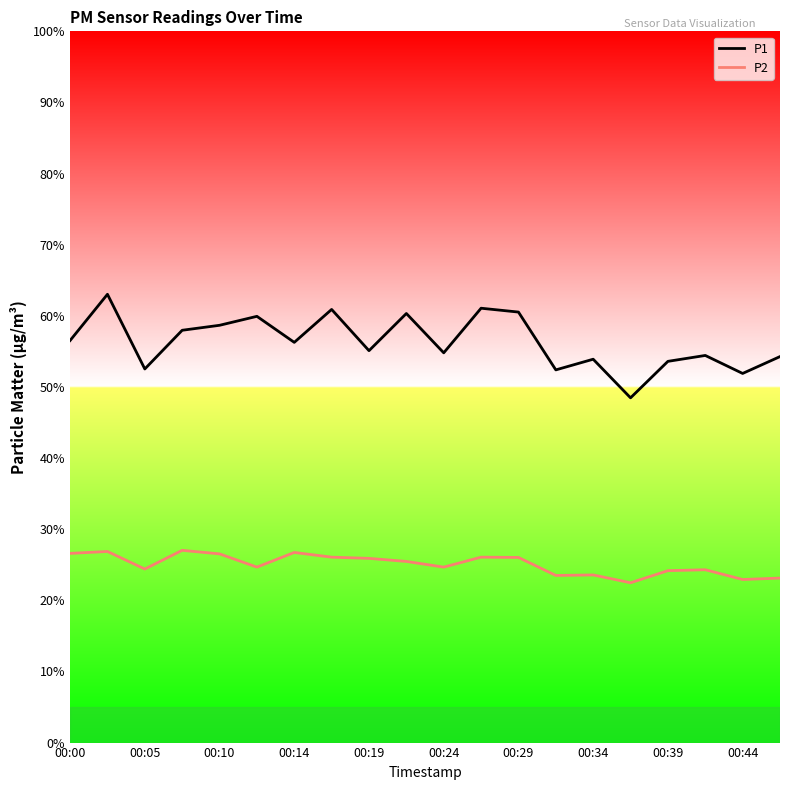

True or false: P1 and P2 cross at least once.

False